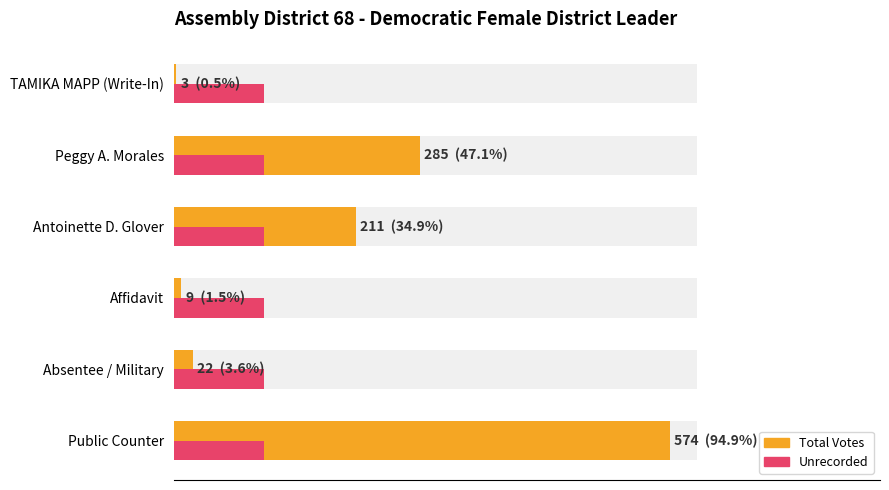

How many bars are there in total?

12